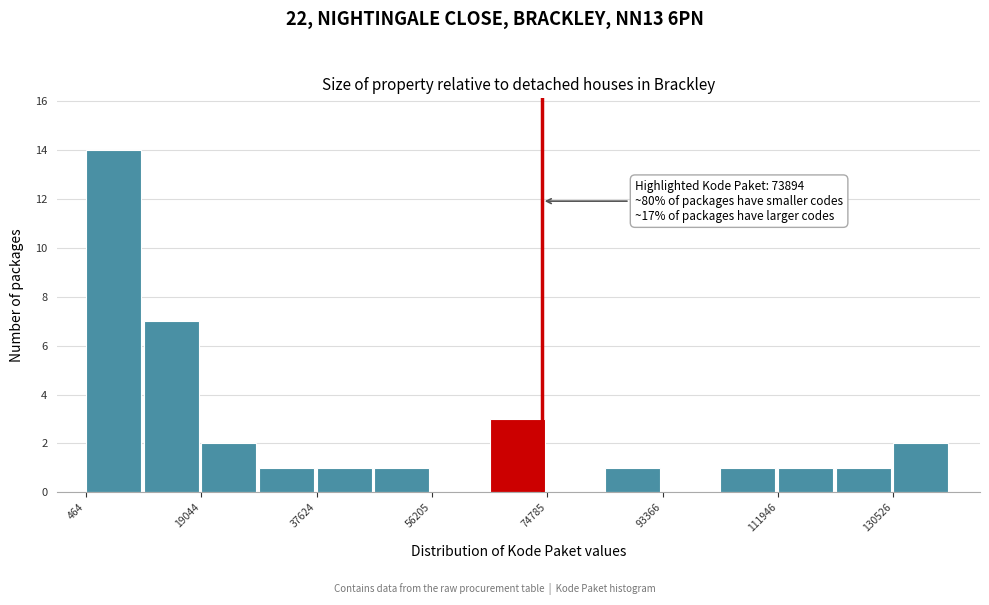

Over which range of the x-axis is the bar tallest?

0 to 10000